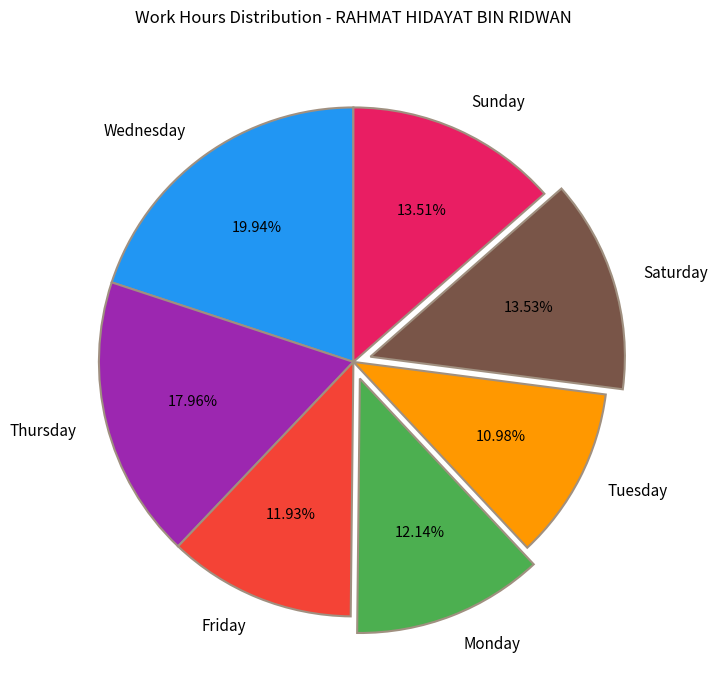

Which slice is the largest?

Wednesday